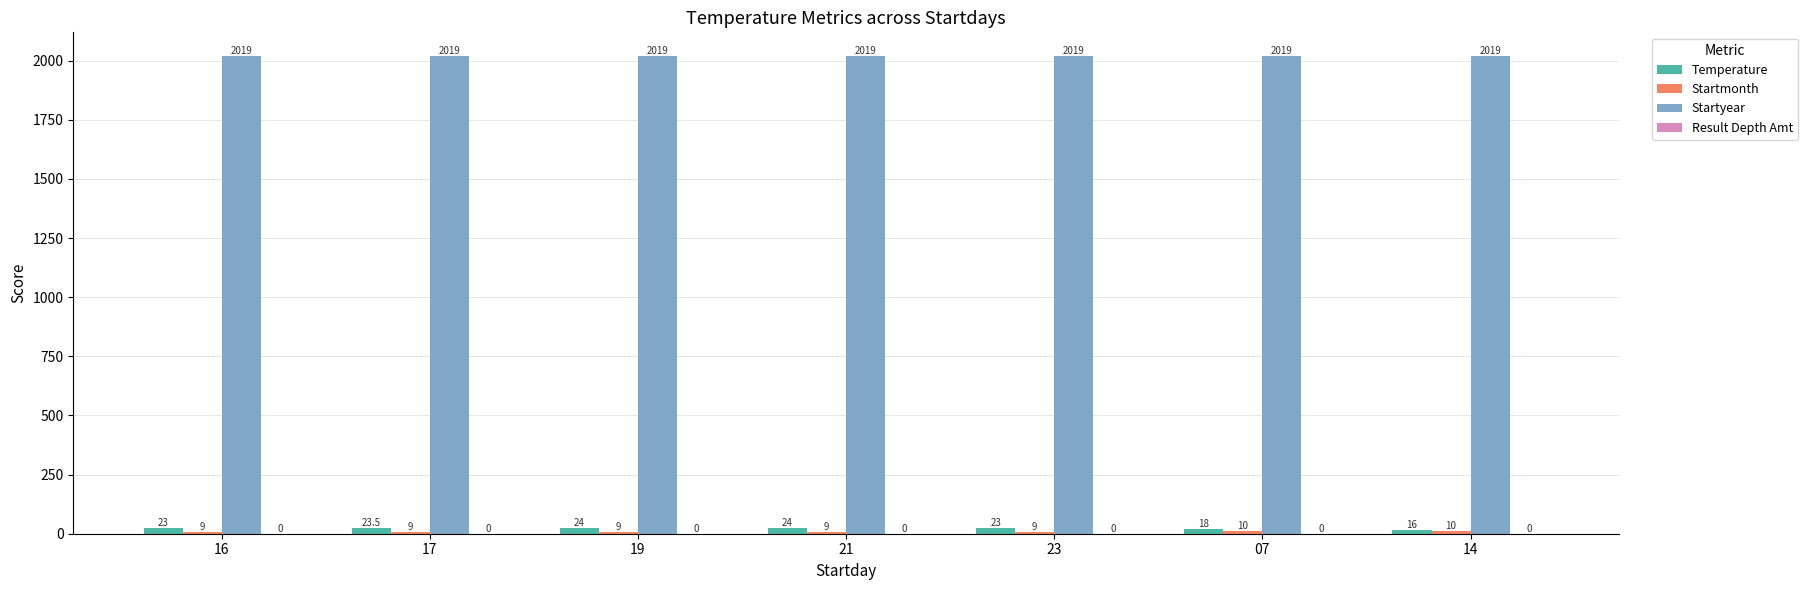

What is the spread (max minus min) of values at 23?

2010.0